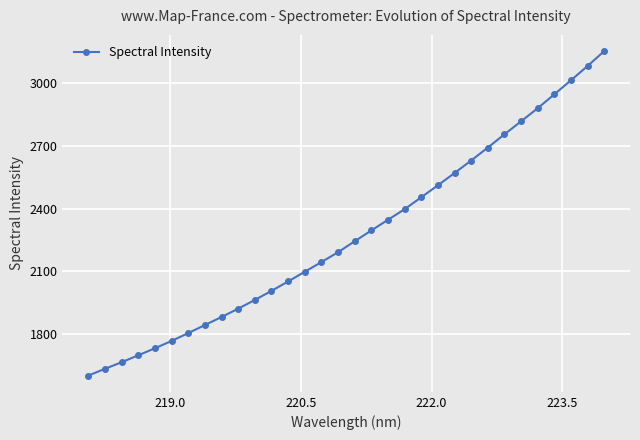

What is the difference between the second highest and minimum values?

1484.8